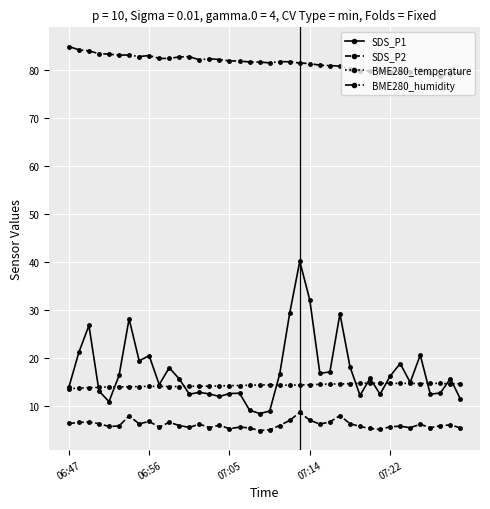

List the series in order of their peak value, highest first.

BME280_humidity, SDS_P1, BME280_temperature, SDS_P2